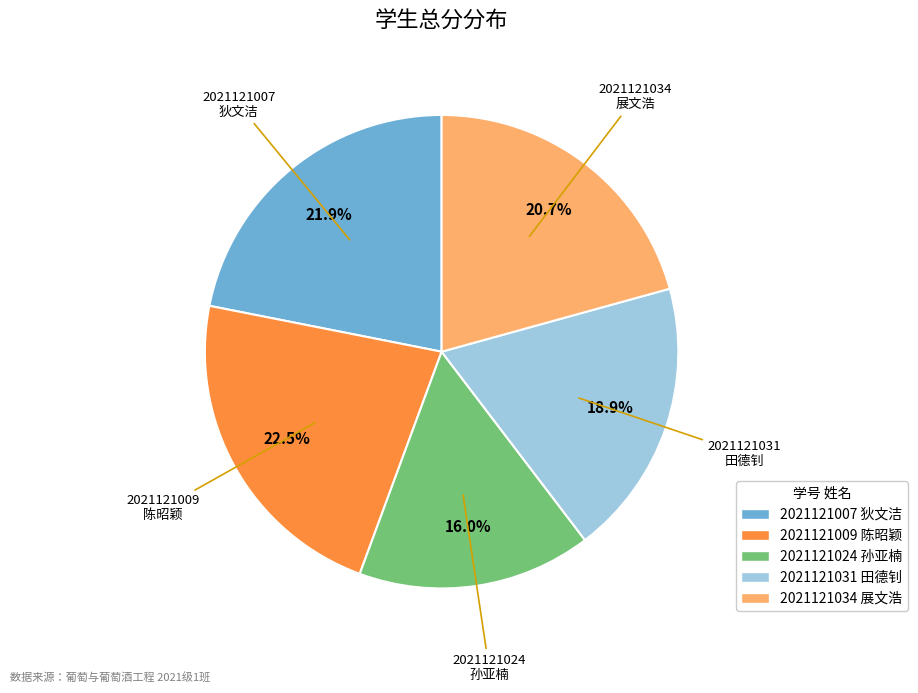

Rank the categories by value from lowest to highest.

2021121024 孙亚楠, 2021121031 田德钊, 2021121034 展文浩, 2021121007 狄文洁, 2021121009 陈昭颖